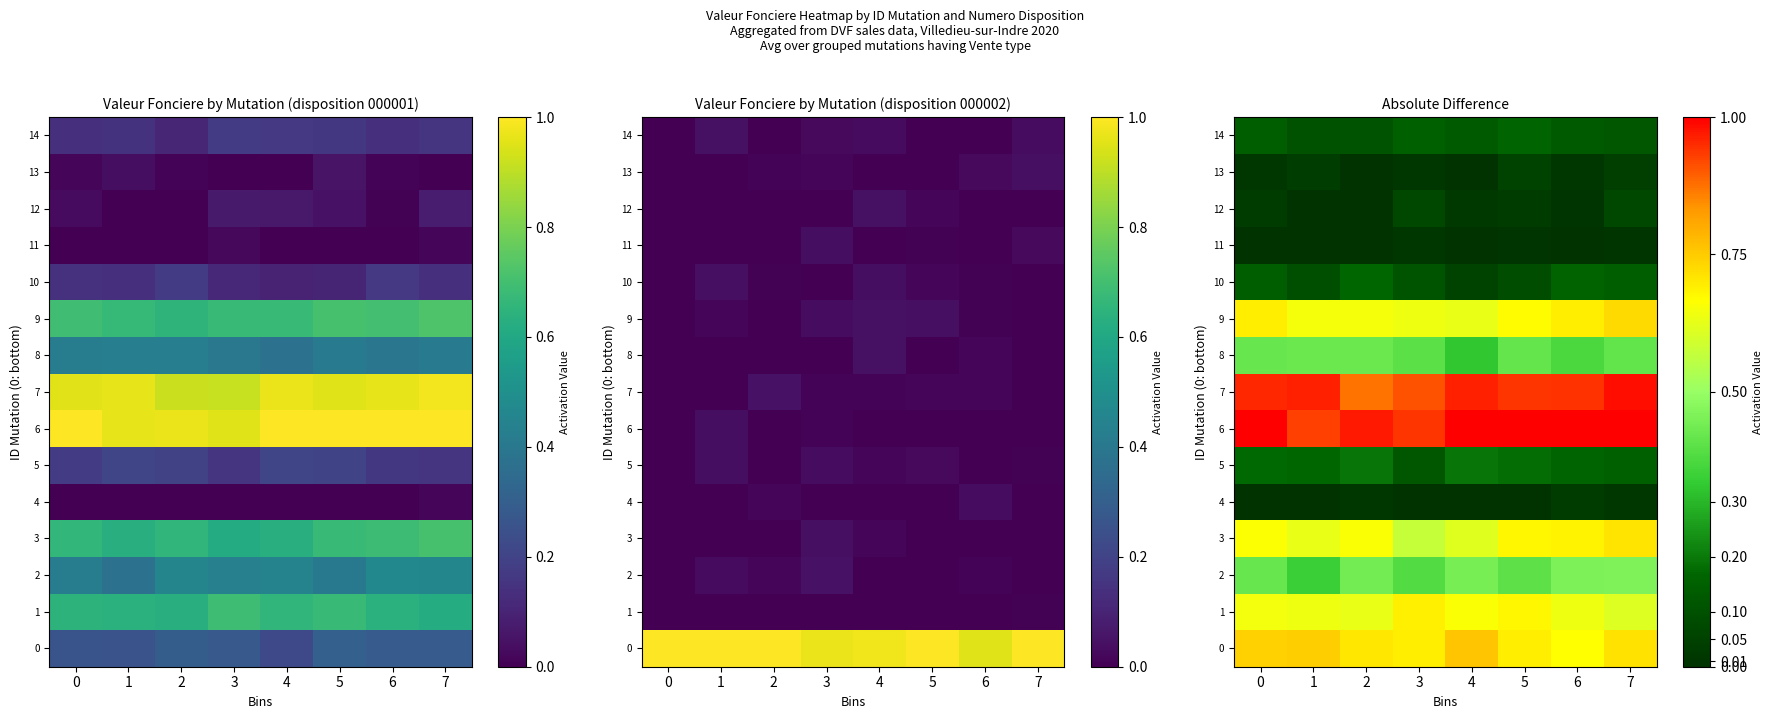

At how many categories does at least one series exceed 0?

8